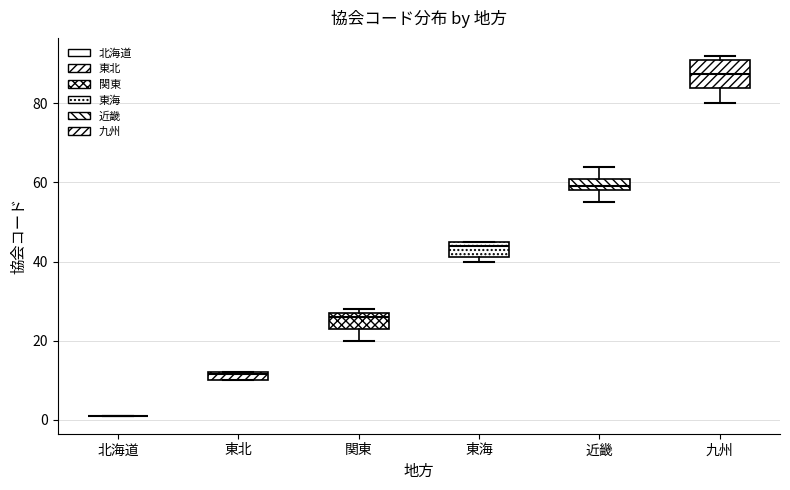

Where is the lower edge of the box for 東北 on the y-axis? The values are not printed on the chart, so give them approximately, as read against the axis.

10